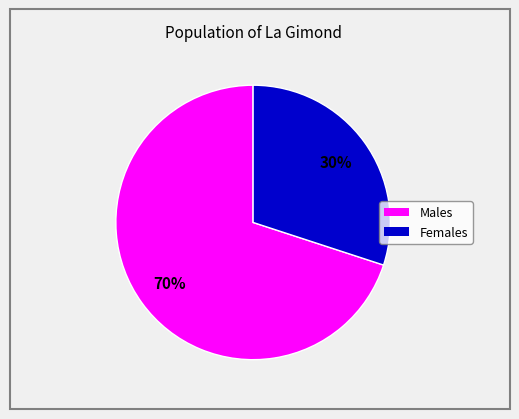

To the nearest percent, what is the difference between the largest and smallest slice percentages?

40%